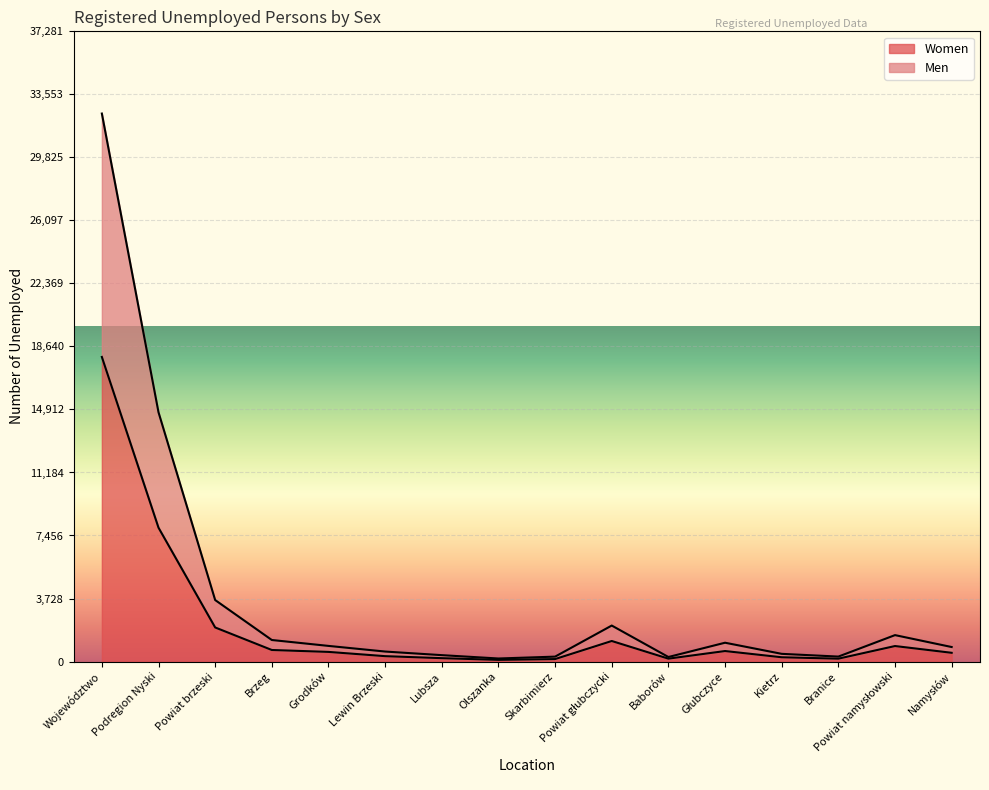

Is the value of Men at Skarbimierz greater than the value of Women at Grodków?

No